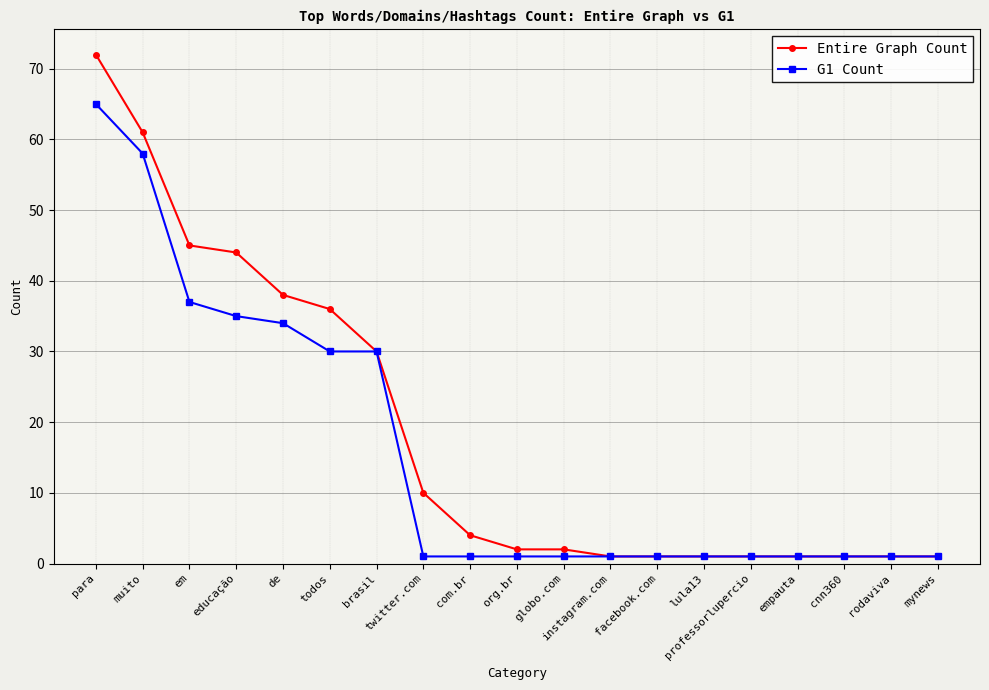

The Entire Graph Count series shows 1 at lula13. True or false?

True